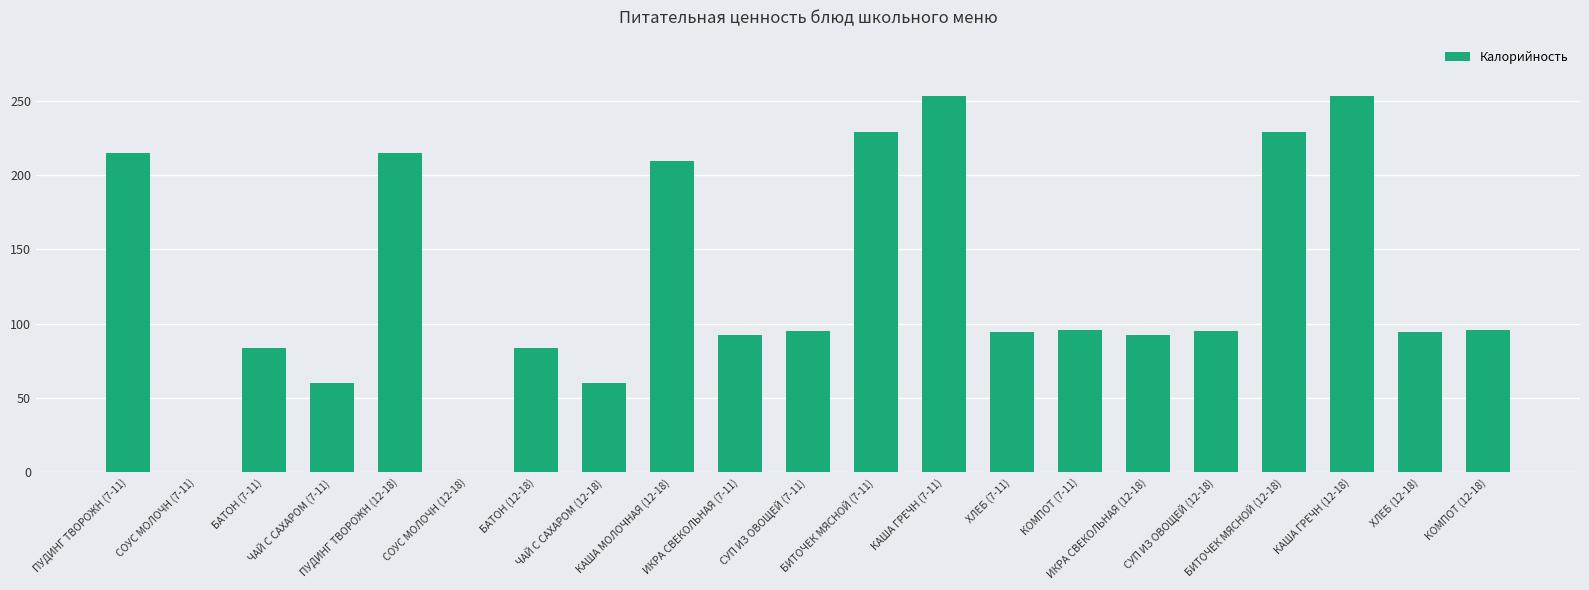

What is the sum of the values at БАТОН (7-11) and КАША ГРЕЧН (12-18)?

336.8